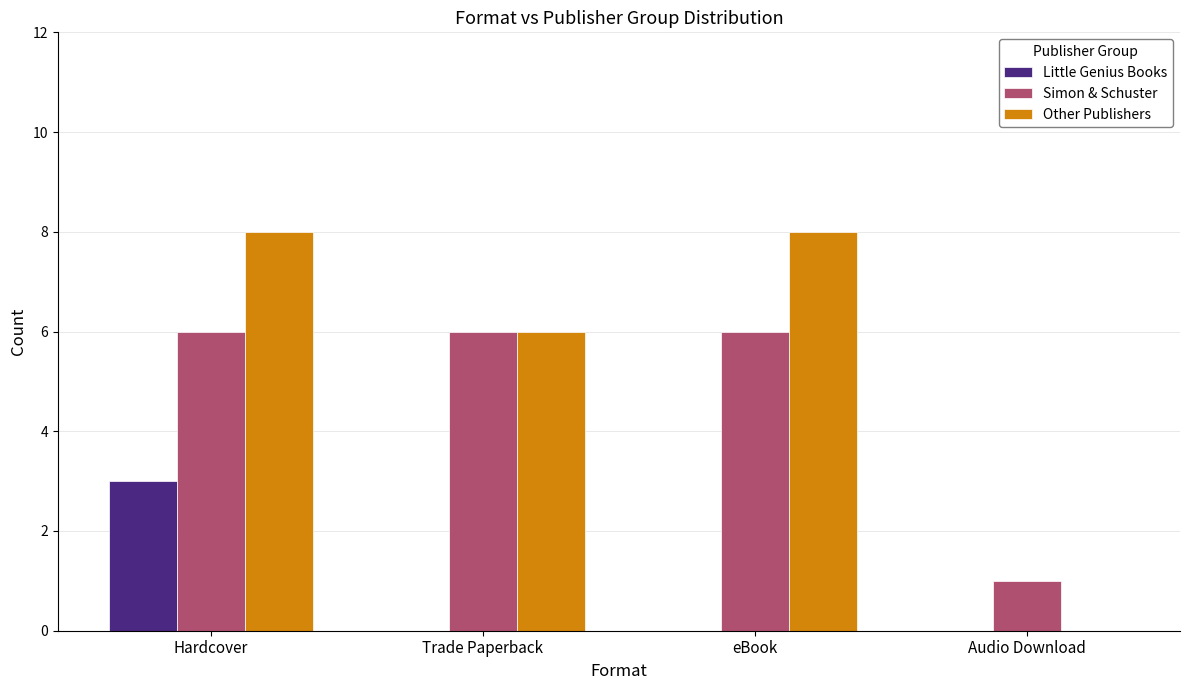

What is the spread (max minus min) of values at Trade Paperback?

6